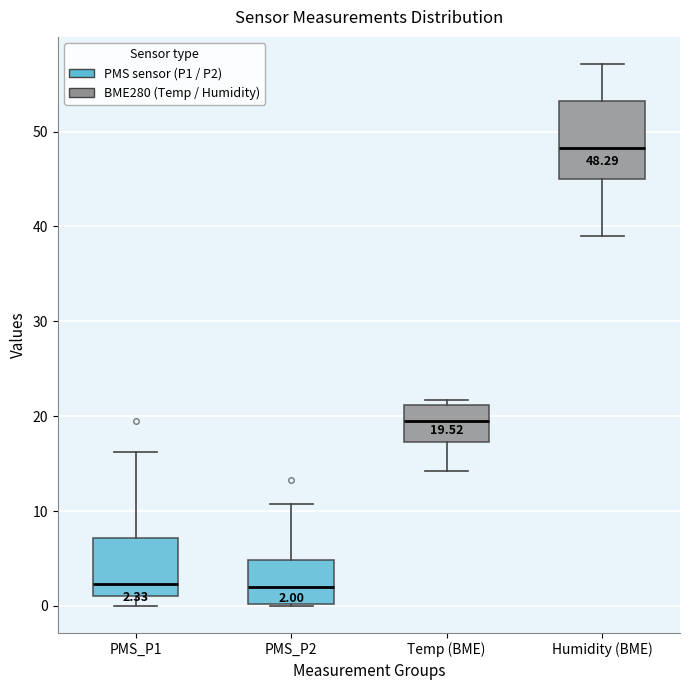

Which box is the tallest, from its lower edge to its upper edge?

Humidity (BME)